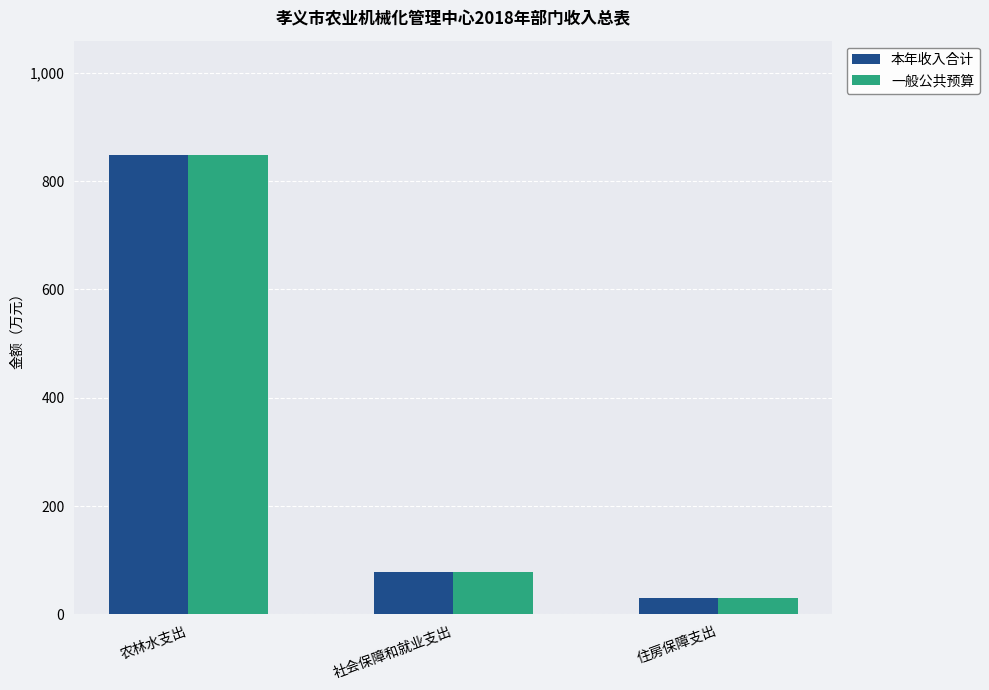

Which category has the highest value in the 一般公共预算 series?

农林水支出